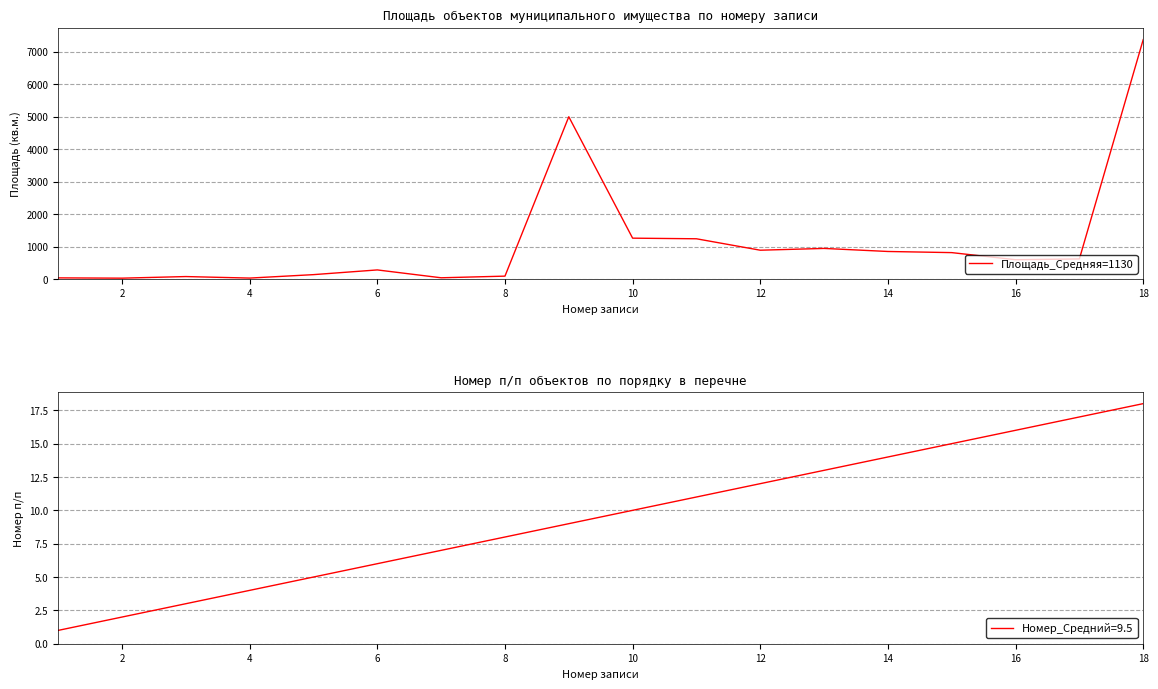

How many points are lower than both their immediate neighbors (excluding endpoints)?

5